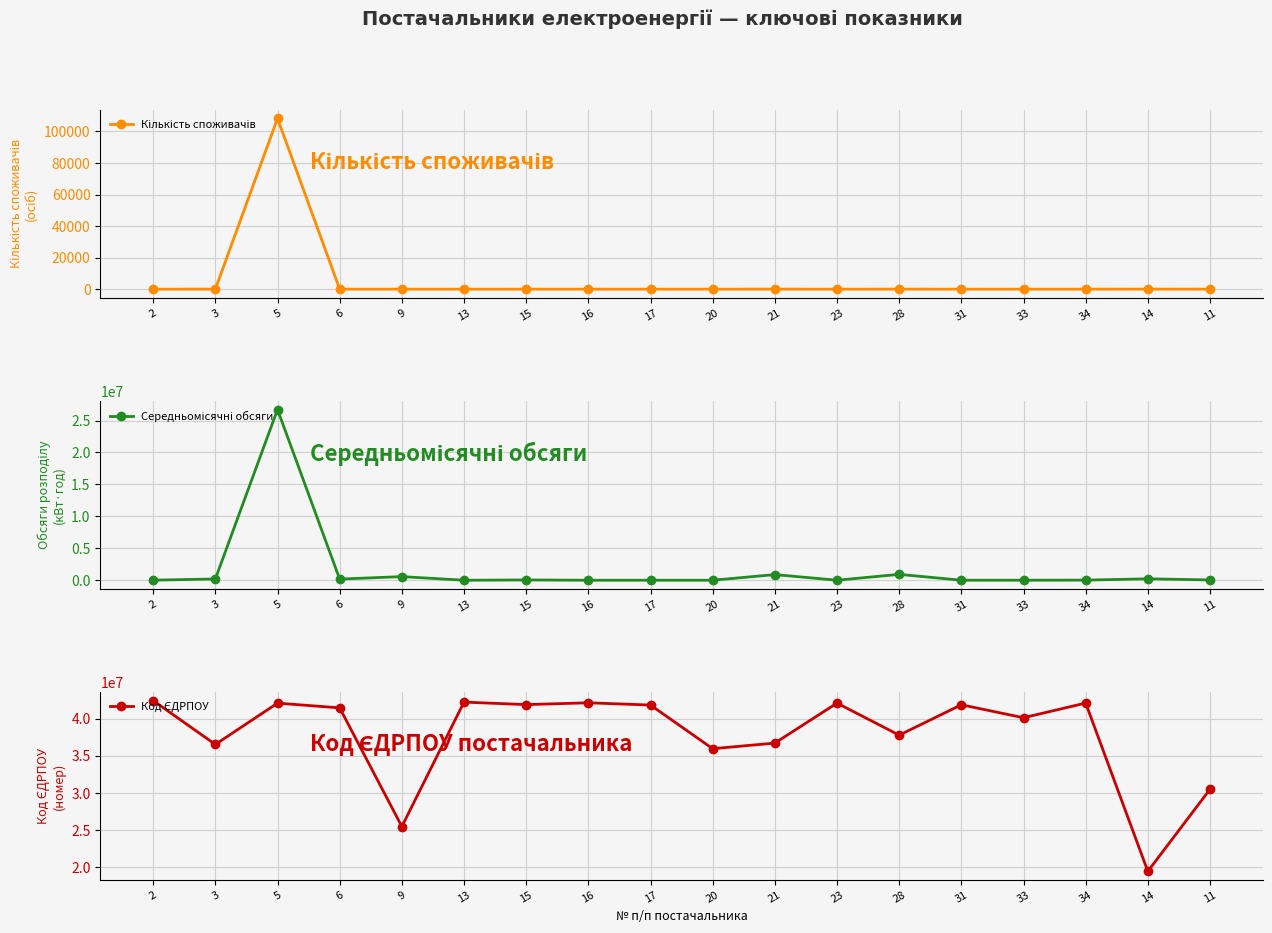

How many interior local valleys does the Середньомісячні обсяги series have?

6